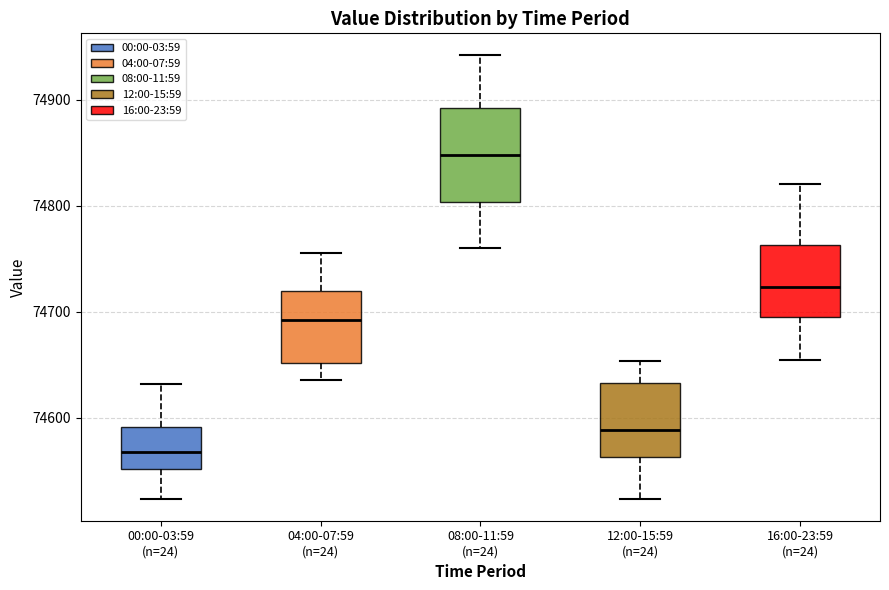

Which box is the tallest, from its lower edge to its upper edge?

08:00-11:59 (n=24)